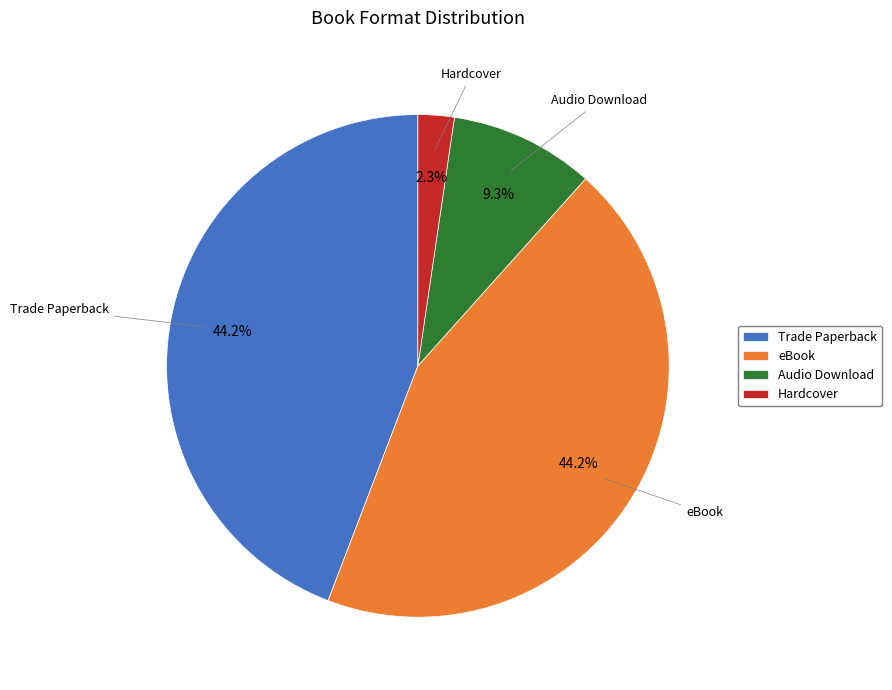

To the nearest percent, what portion does eBook represent?

44%